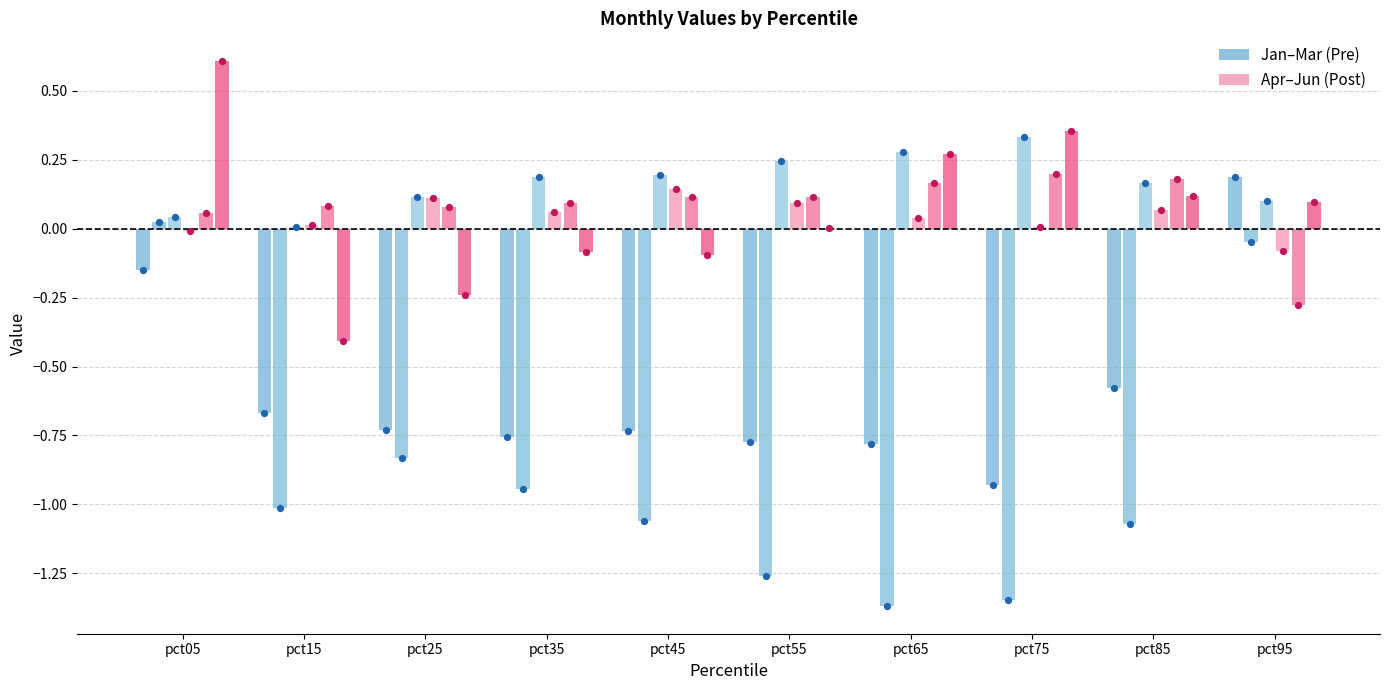

At how many categories does at least one series exceed 0?

10